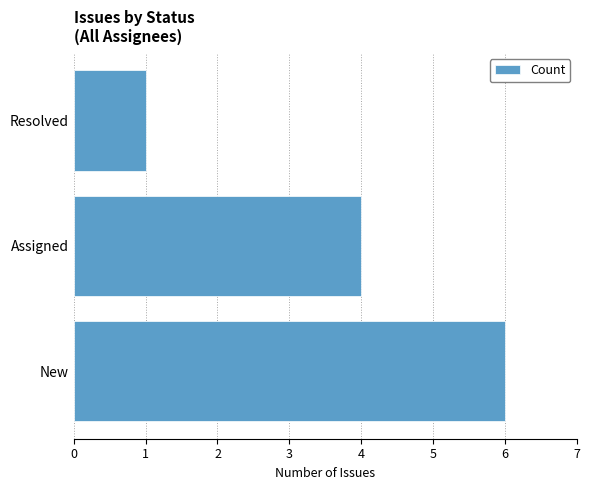

Reading bottom to top, list all the values displayed in this chart.

6	4	1